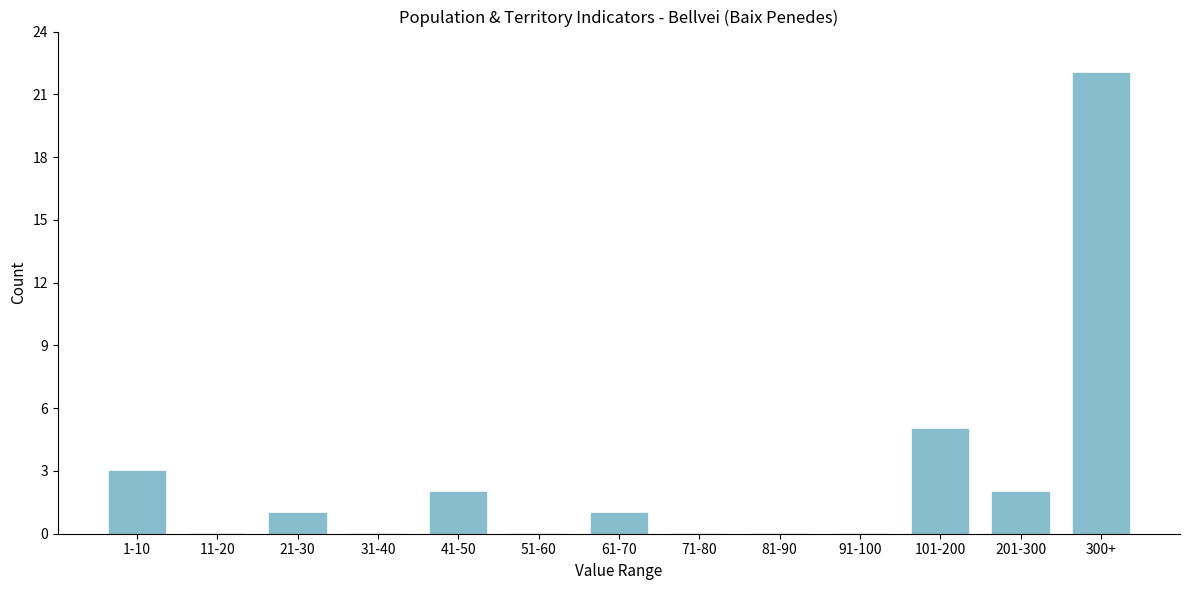

Reading left to right, what are all the values shown in this chart?

1-10=3	11-20=0	21-30=1	31-40=0	41-50=2	51-60=0	61-70=1	71-80=0	81-90=0	91-100=0	101-200=5	201-300=2	300+=22